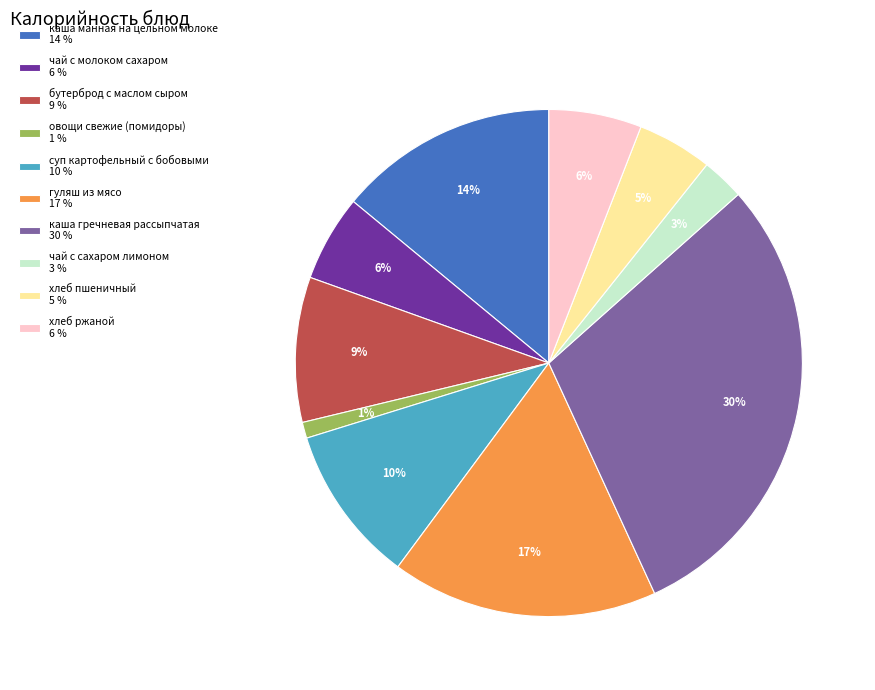

To the nearest percent, what is the difference between the largest and smallest slice percentages?

29%